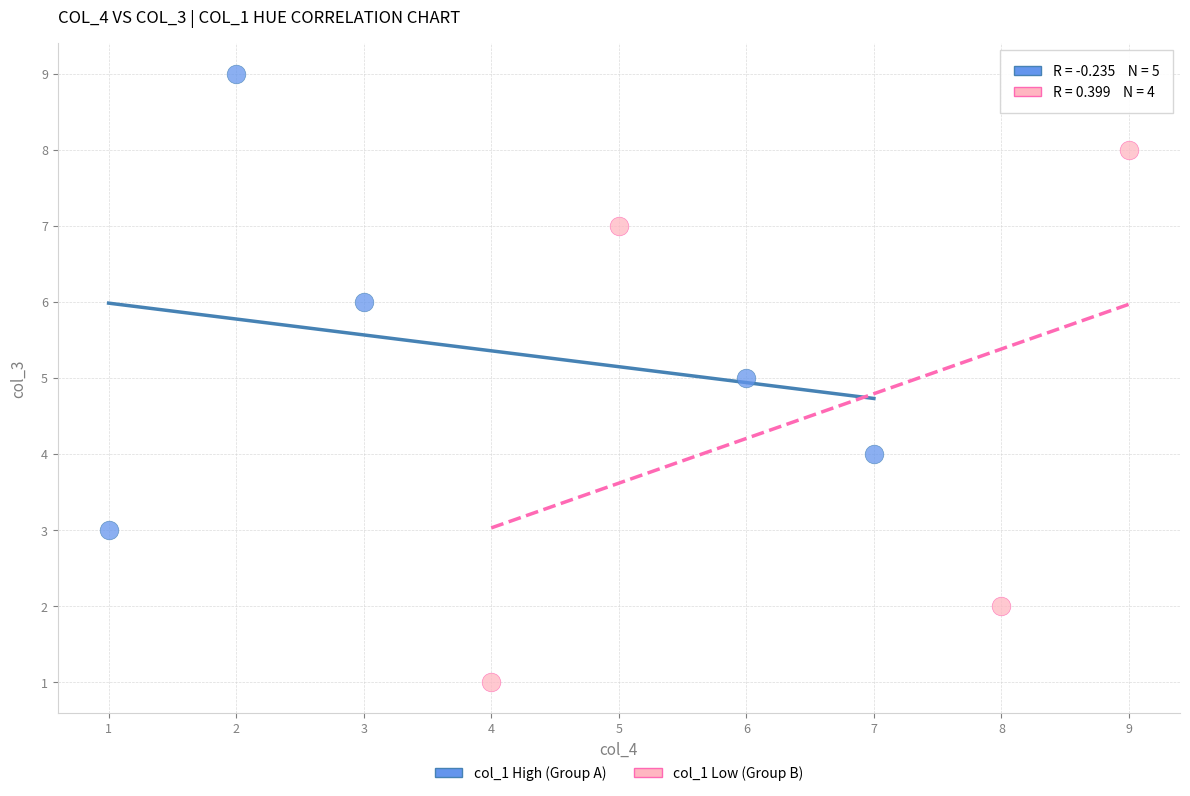

Which series reaches the minimum Y coordinate?

col_1 Low (Group B)